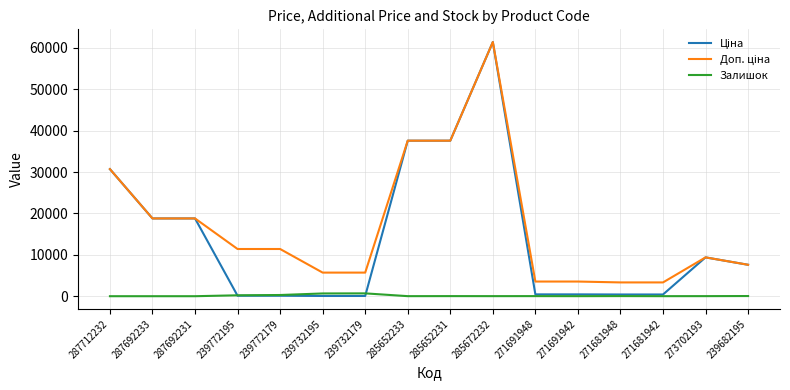

What is the difference between the highest and lowest values at 287692233?

18796.8